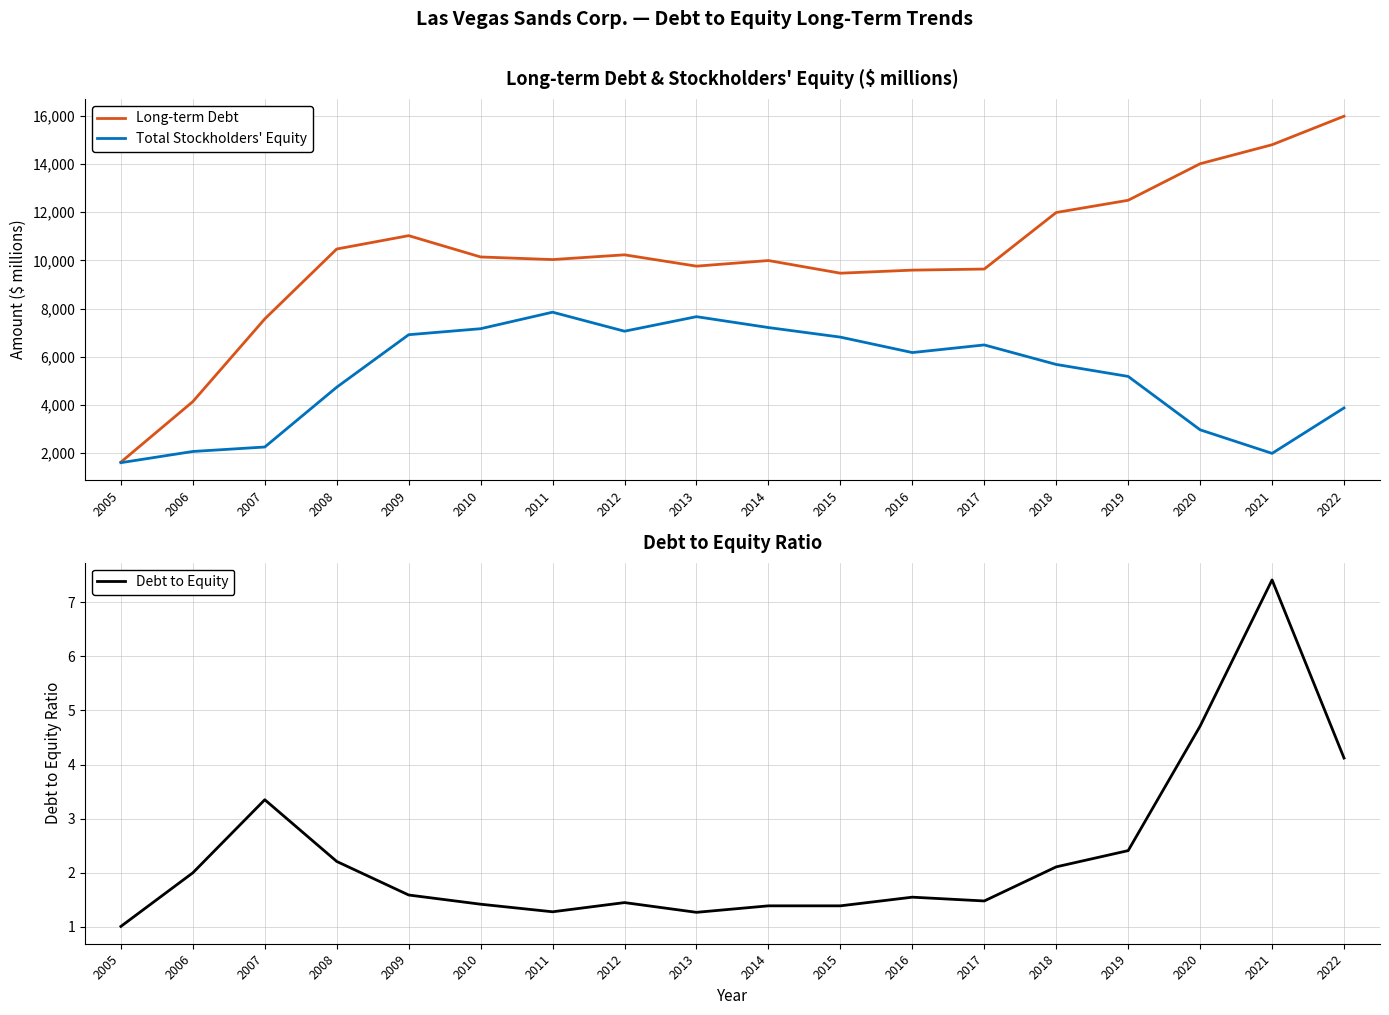

What is the total value across all series at 2008?

15213.2